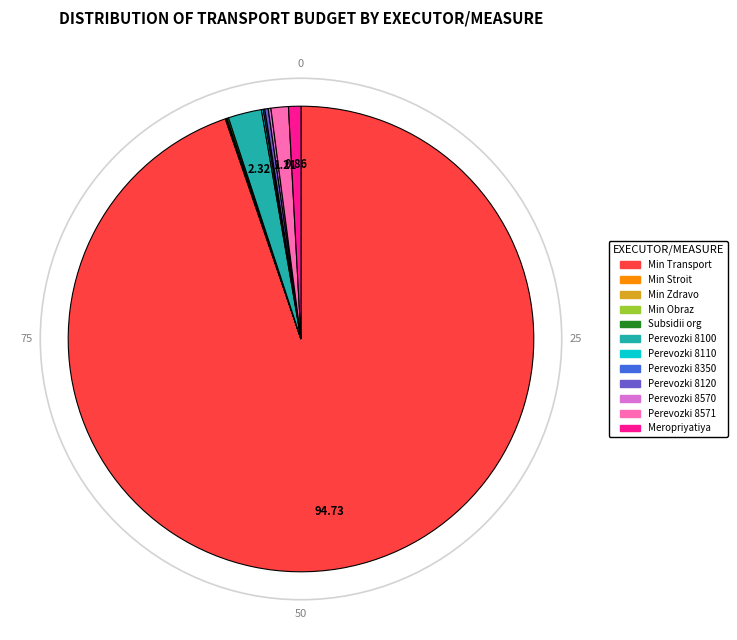

Is there a majority slice in this chart?

Yes